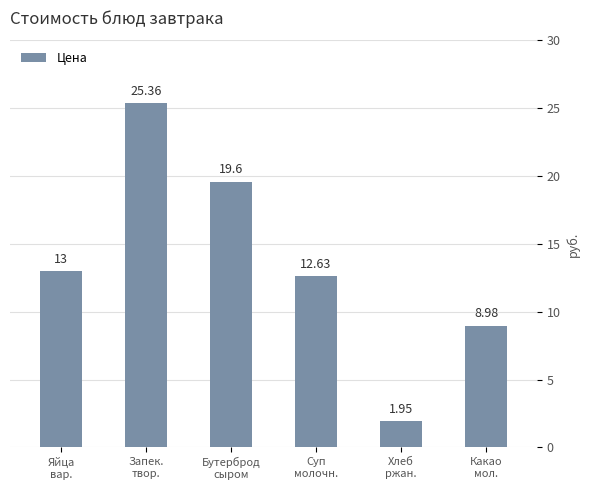

Reading left to right, extract all data points from this chart.

Яйца
вар.=13.0	Запек.
твор.=25.4	Бутерброд
сыром=19.6	Суп
молочн.=12.6	Хлеб
ржан.=1.9	Какао
мол.=9.0